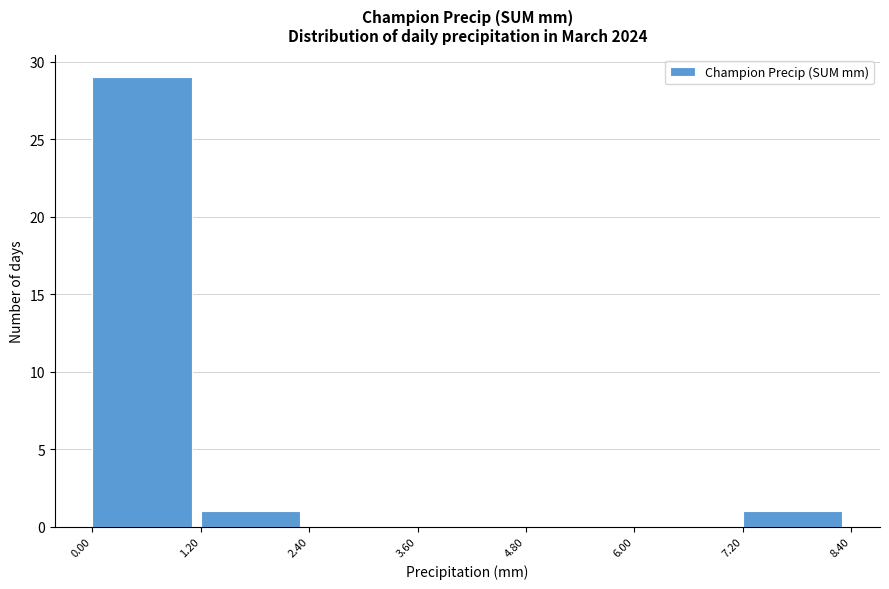

What is the height of the bar covering 1.20 to 2.40 on the x-axis? The values are not printed on the chart, so give them approximately, as read against the axis.

1